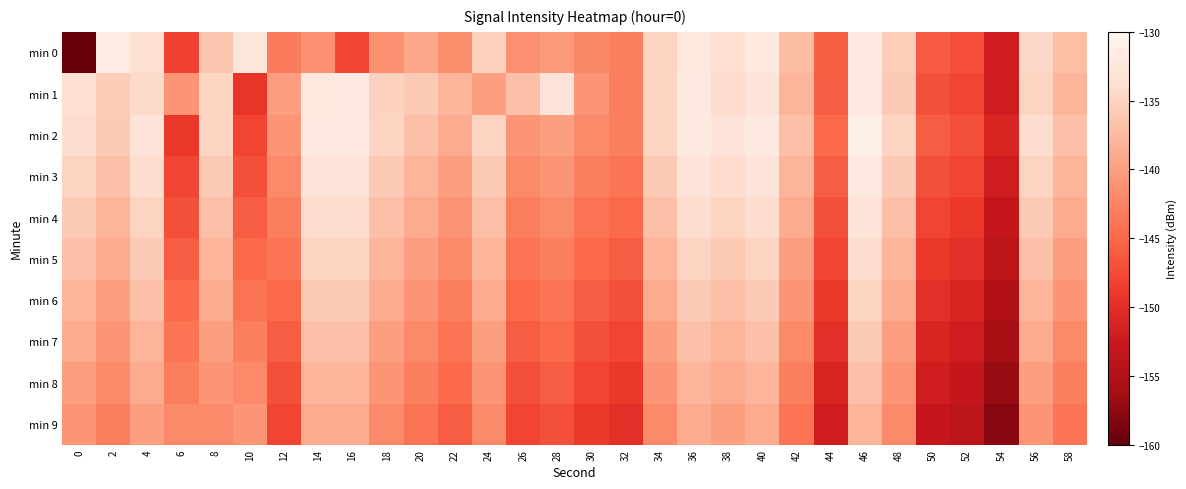

Count the number of categories in the chart.

30